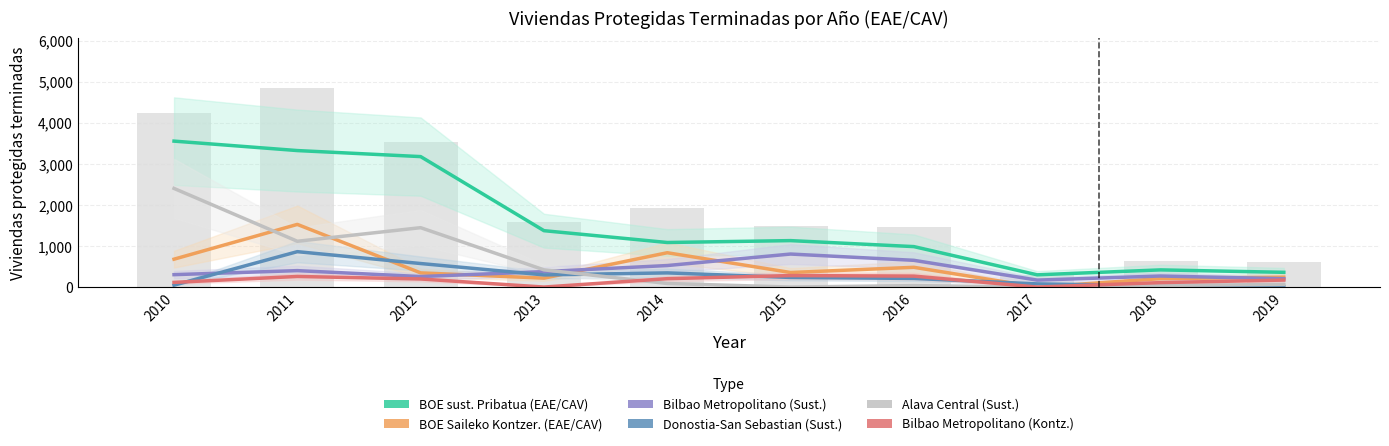

Where is Bilbao Metropolitano (Kontz.) nearest to the value 140?

2010